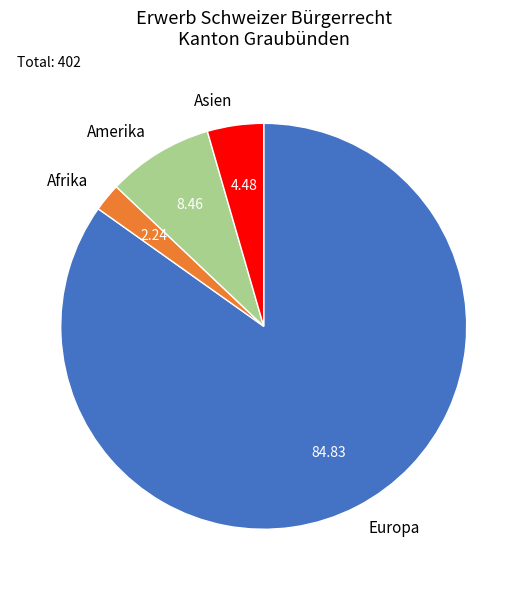

The Amerika slice represents 14% of the pie. True or false?

False